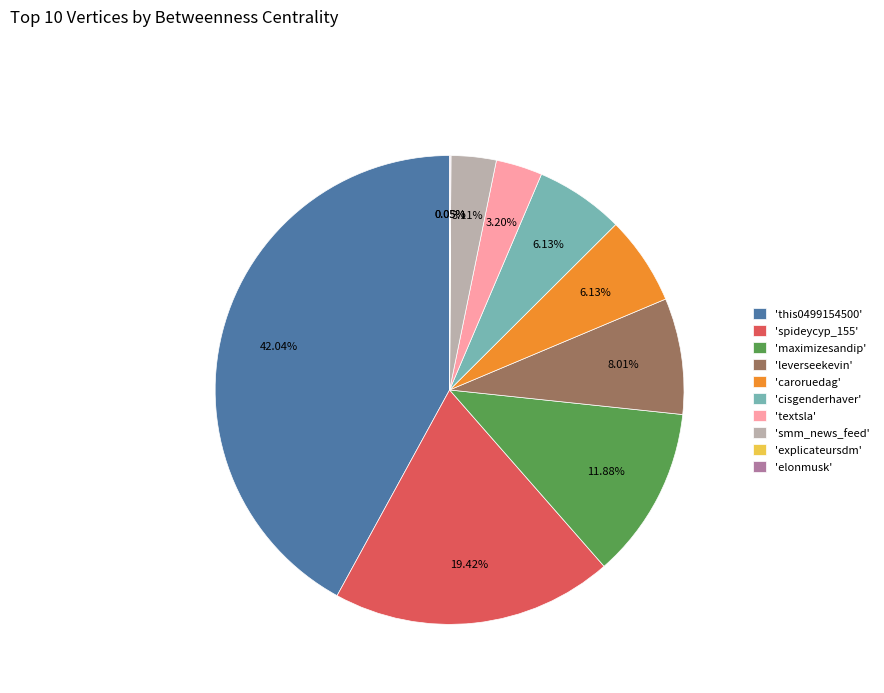

Combined, do 'cisgenderhaver' and 'maximizesandip' account for over 50%?

No